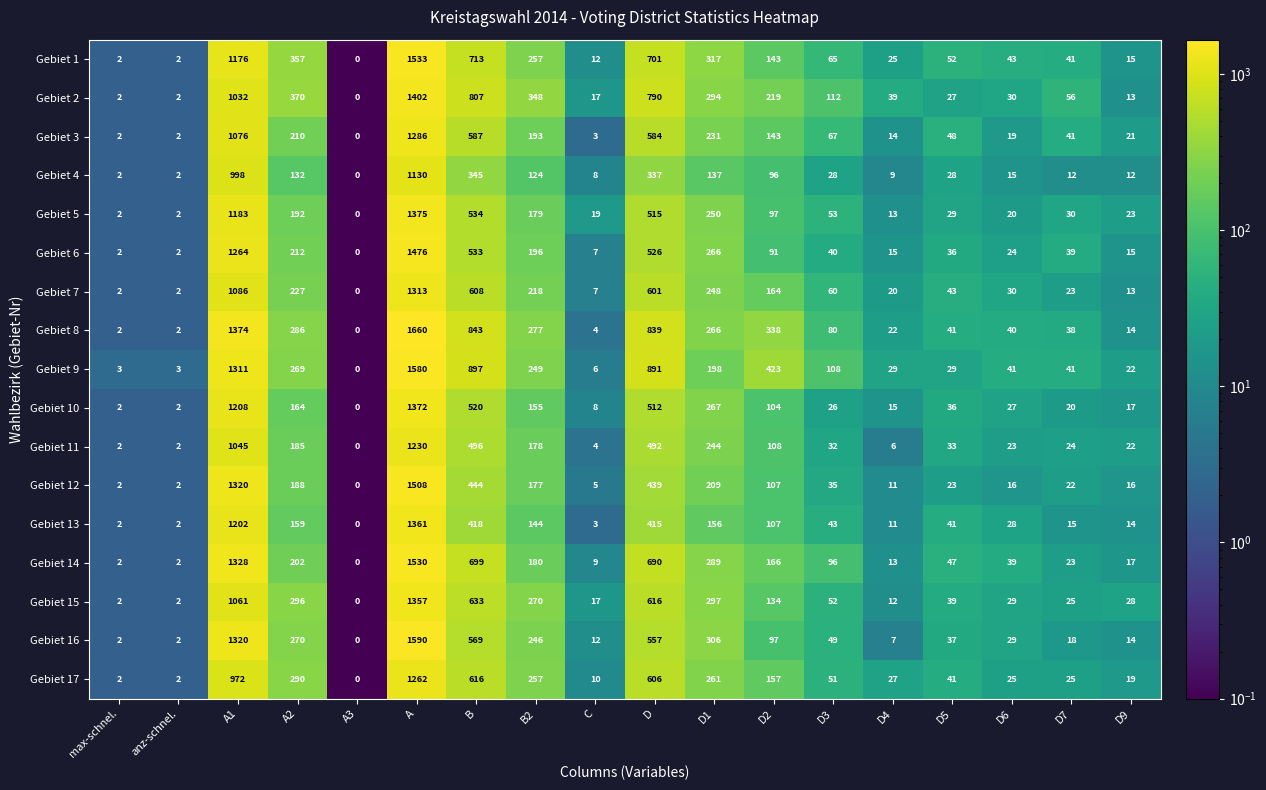

At which category does the chart reach its minimum across all series?

A3